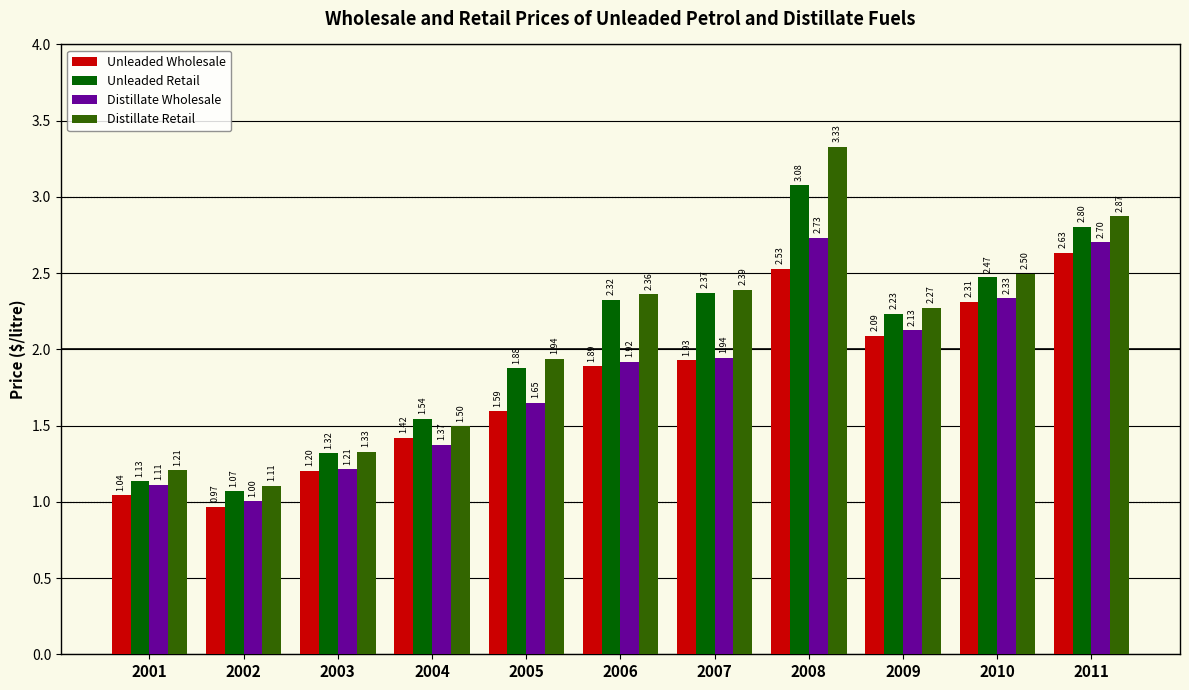

Rank the series by their maximum value, from lowest to highest.

Unleaded Wholesale, Distillate Wholesale, Unleaded Retail, Distillate Retail